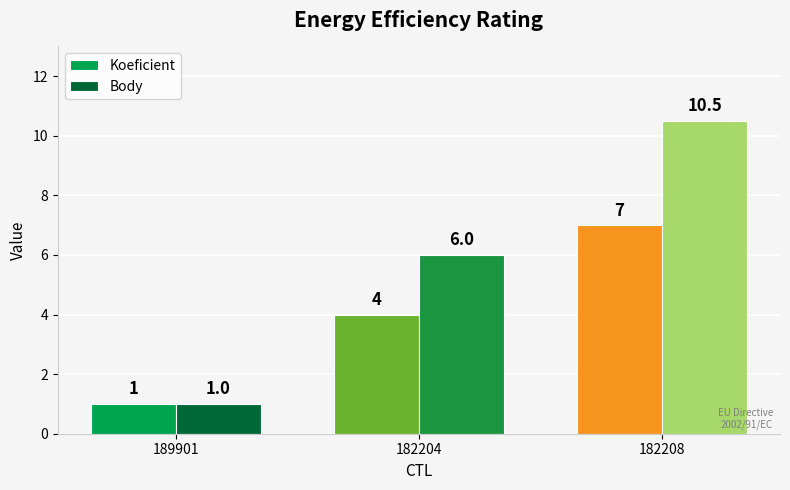

Rank the series by their maximum value, from highest to lowest.

Body, Koeficient